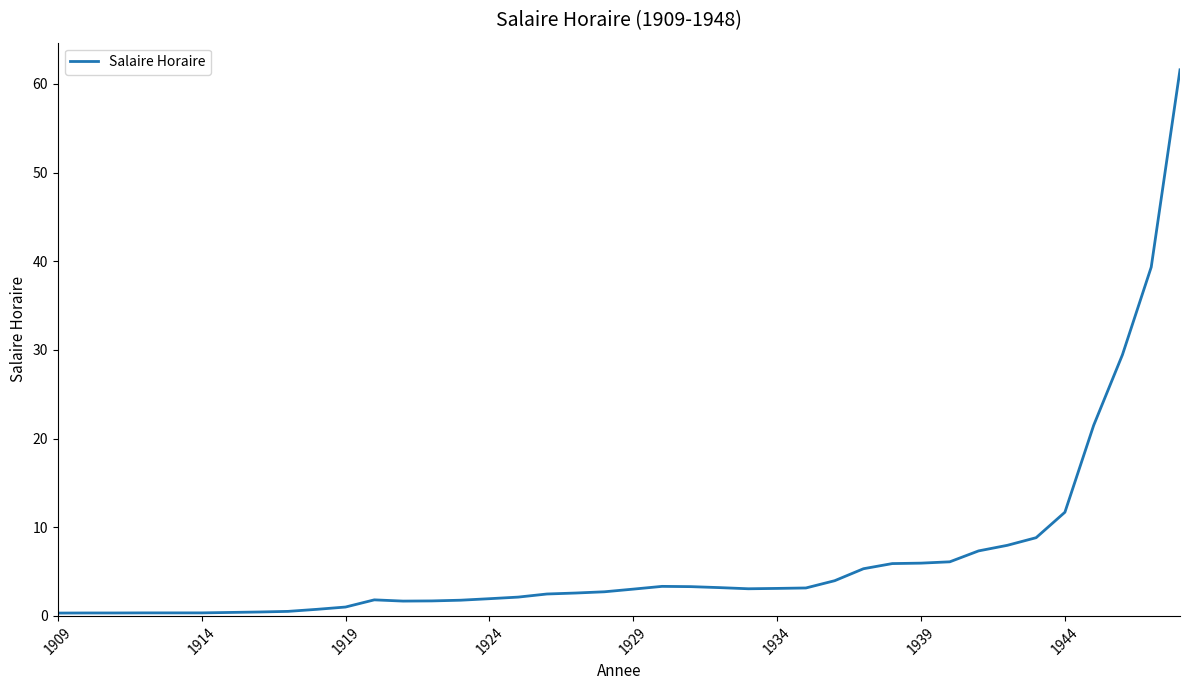

What is the sum of all values?

260.9